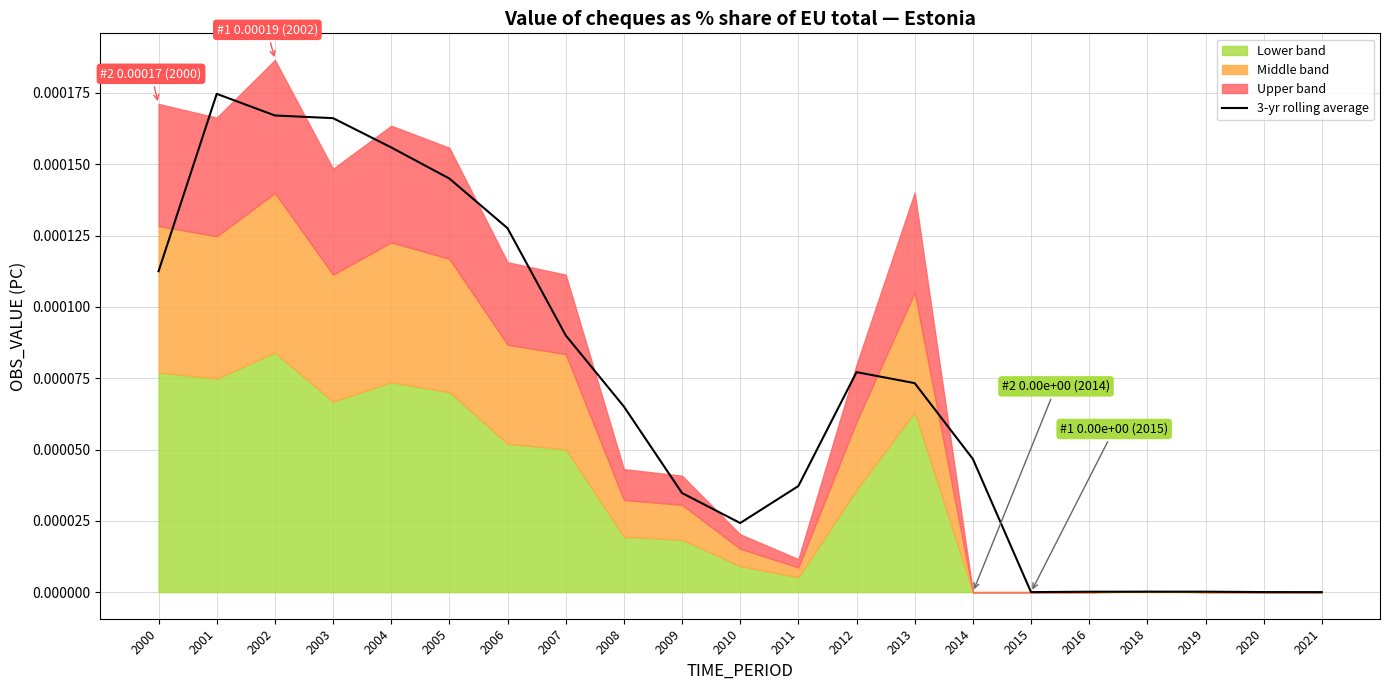

How many interior local valleys (lower than both neighbors) does the data have?

2